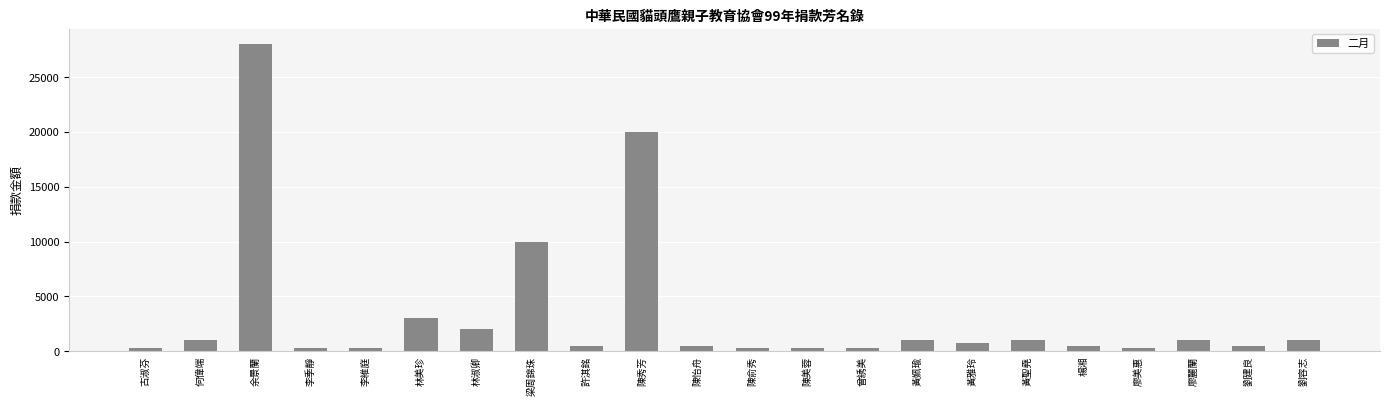

Is it true that the value at 梁周錦珠 is 4678?

False